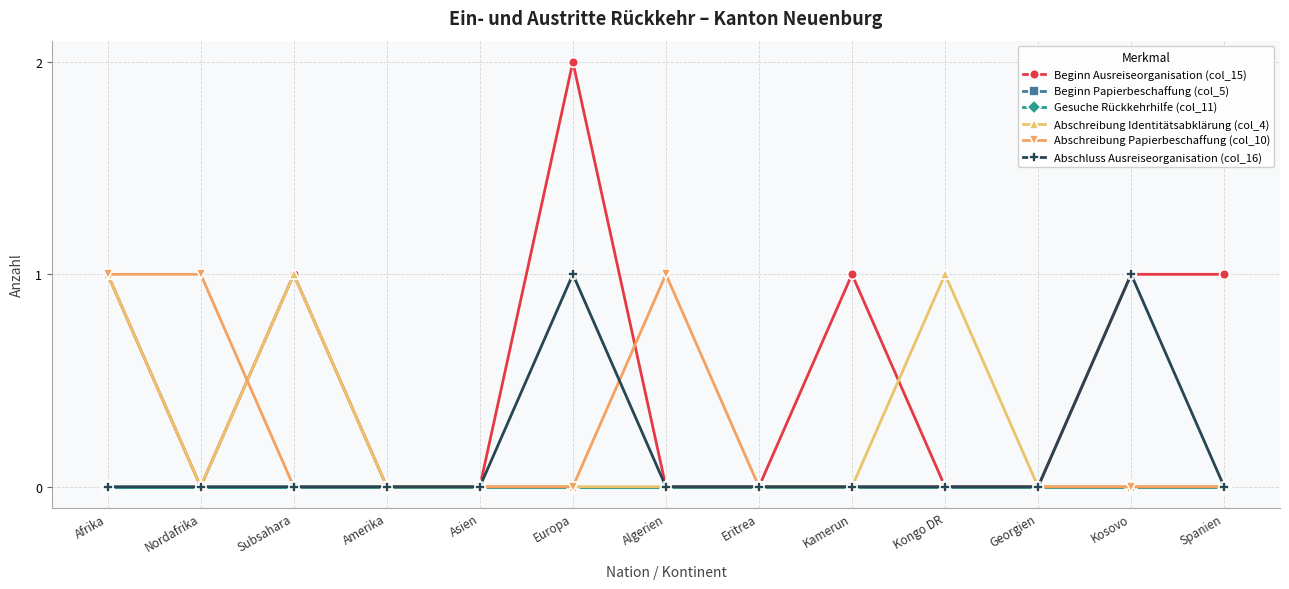

Between Kamerun and Afrika, which is larger?

Kamerun